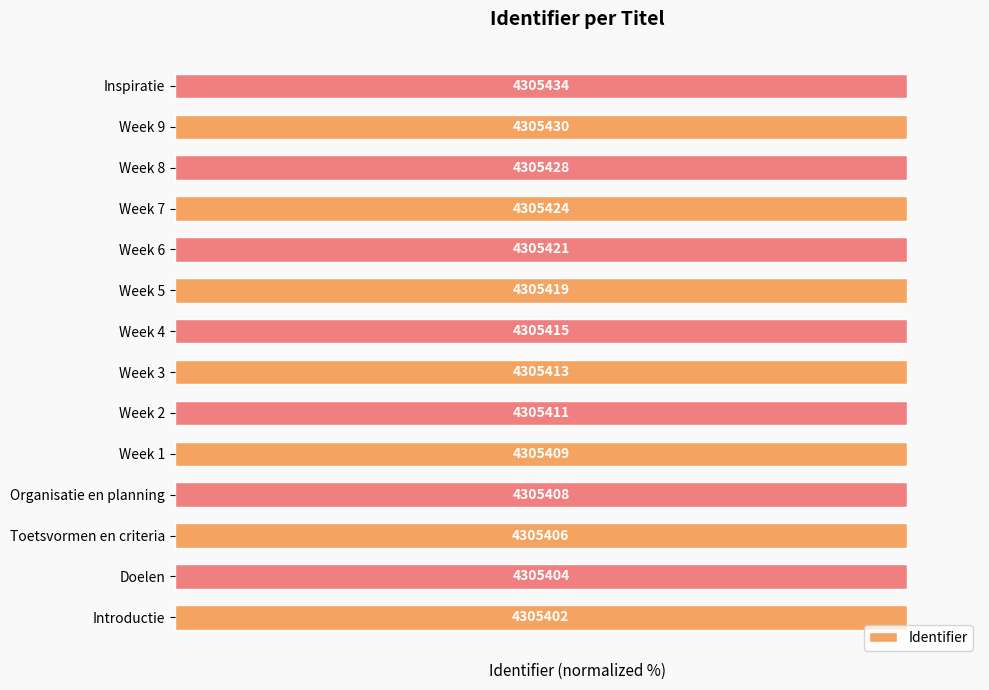

Are the bars grouped side by side (vs. stacked)?

No